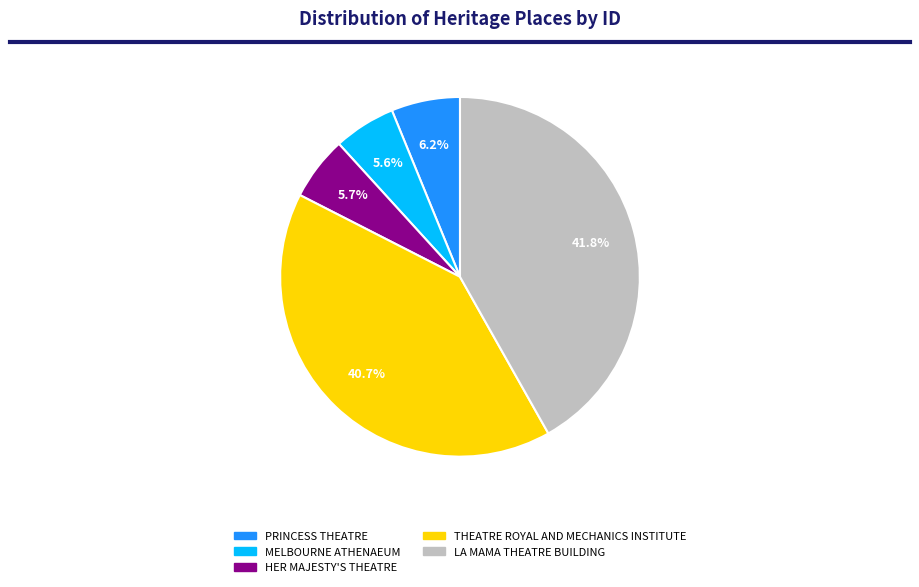

Approximately how many times larger is the value at HER MAJESTY'S THEATRE compared to LA MAMA THEATRE BUILDING?

0.1